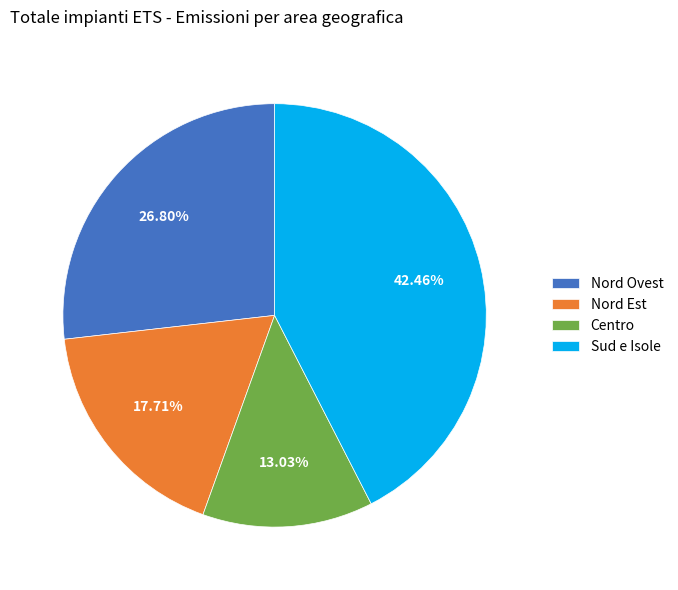

What percentage is the Centro slice, to the nearest percent?

13%